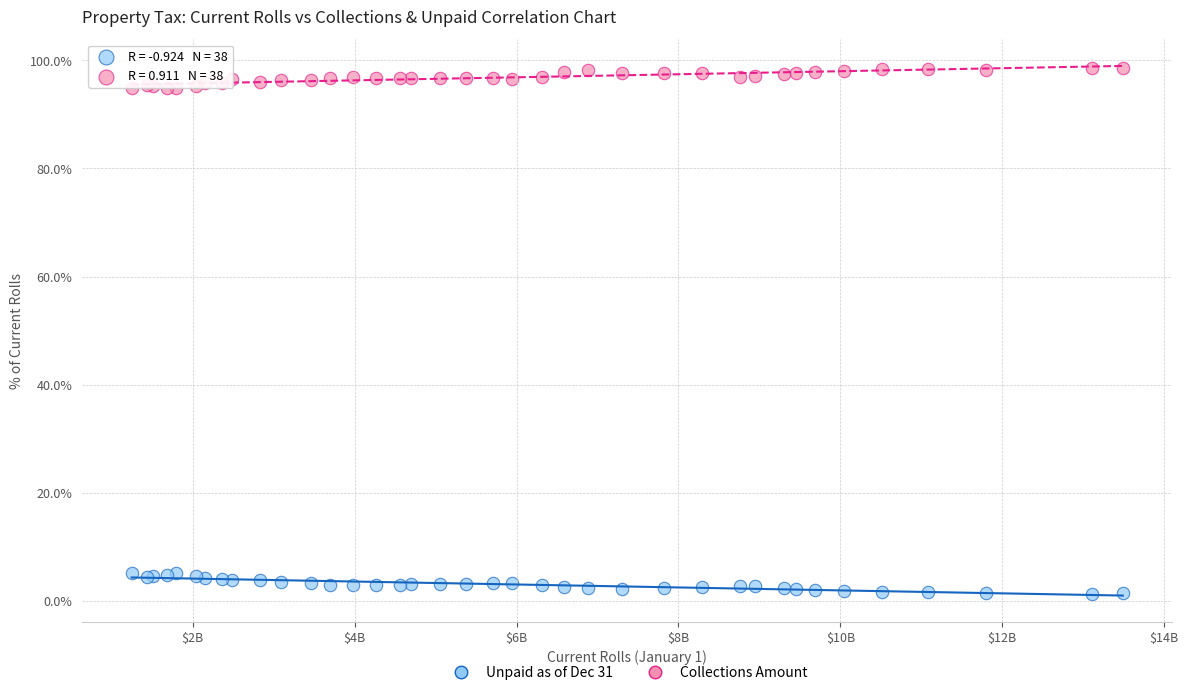

Which series contains the lowest Y value?

Unpaid as of Dec 31